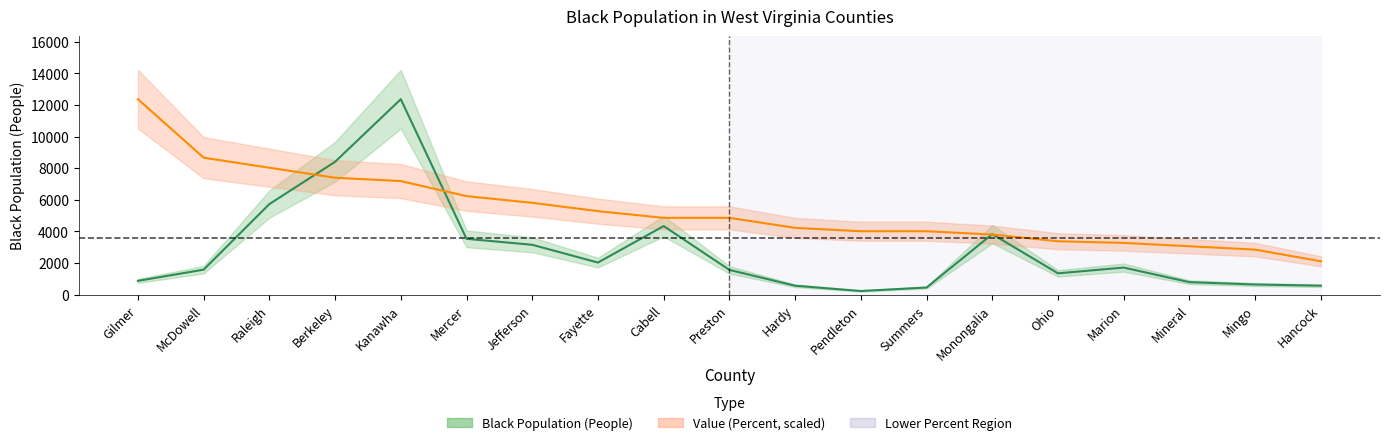

What is the label of the 5th point from the right?

Ohio